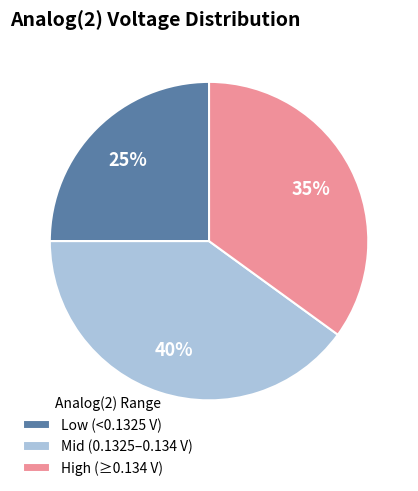

Does any single category account for the majority?

No